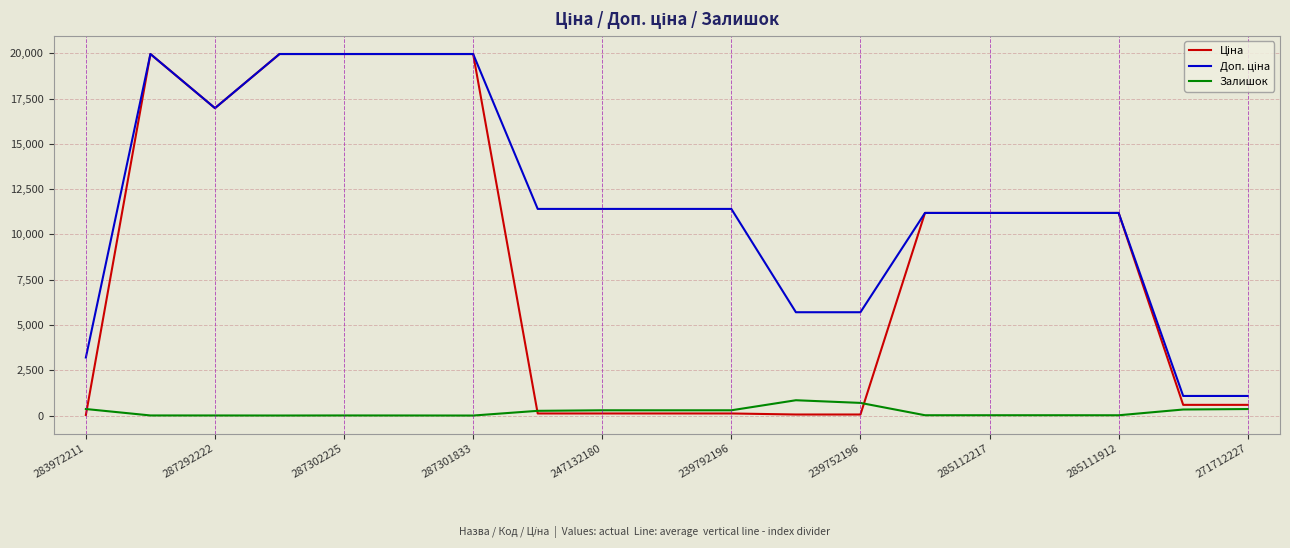

What is the maximum value for Залишок?

845.0